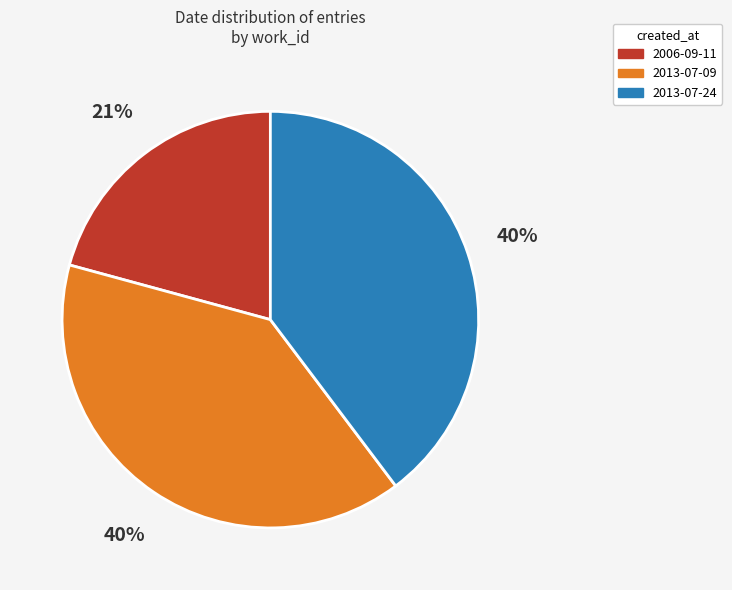

Does 2013-07-09 represent more than half of the total?

No